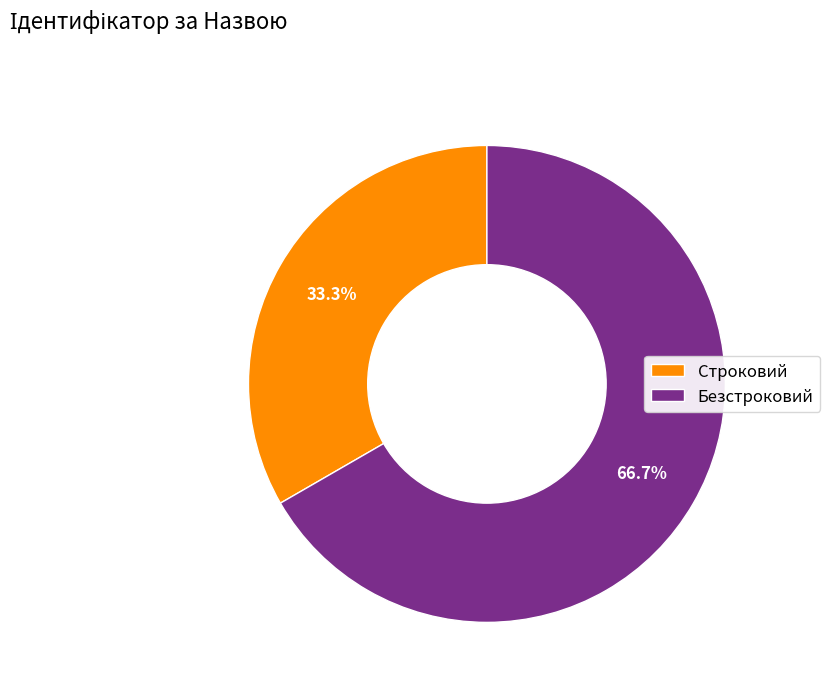

To the nearest percent, what is the average slice percentage?

50%